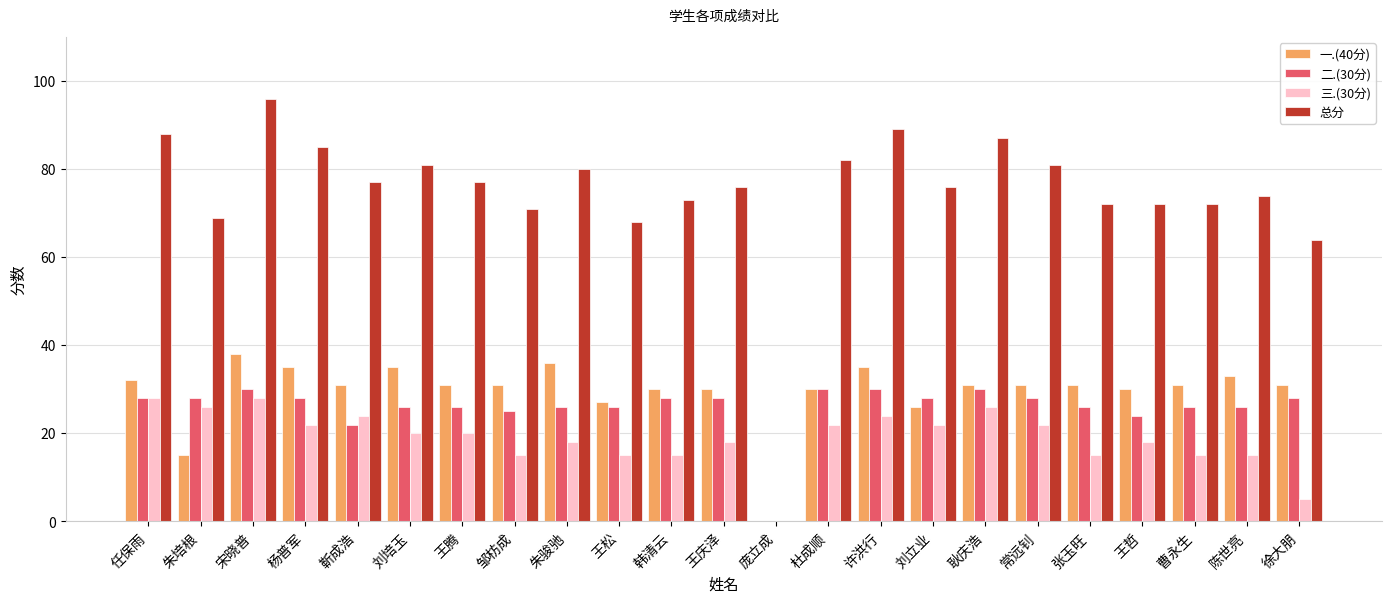

Which series has the largest range (max minus min)?

总分